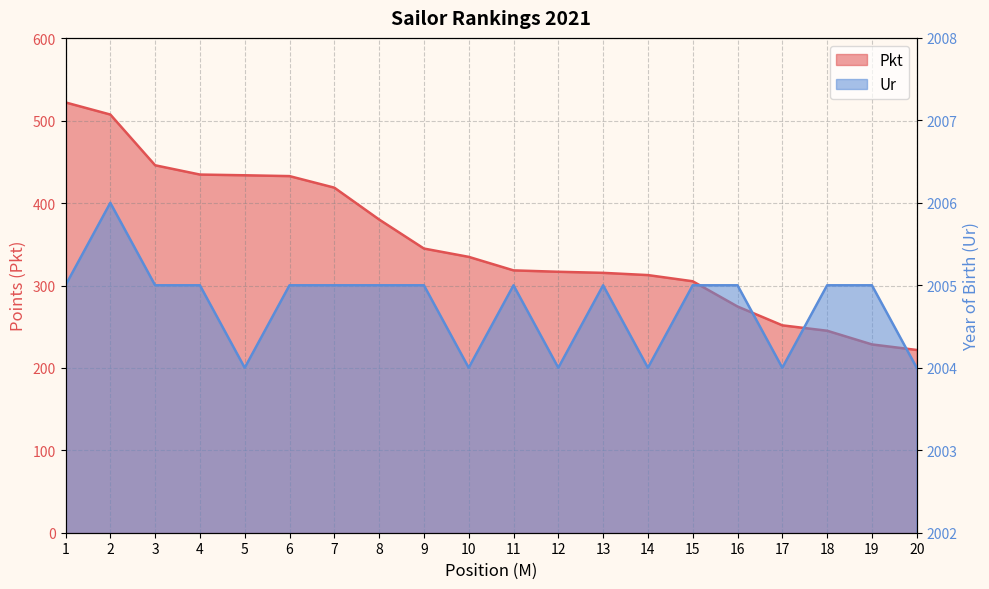

At which label does Ur reach its peak?

2